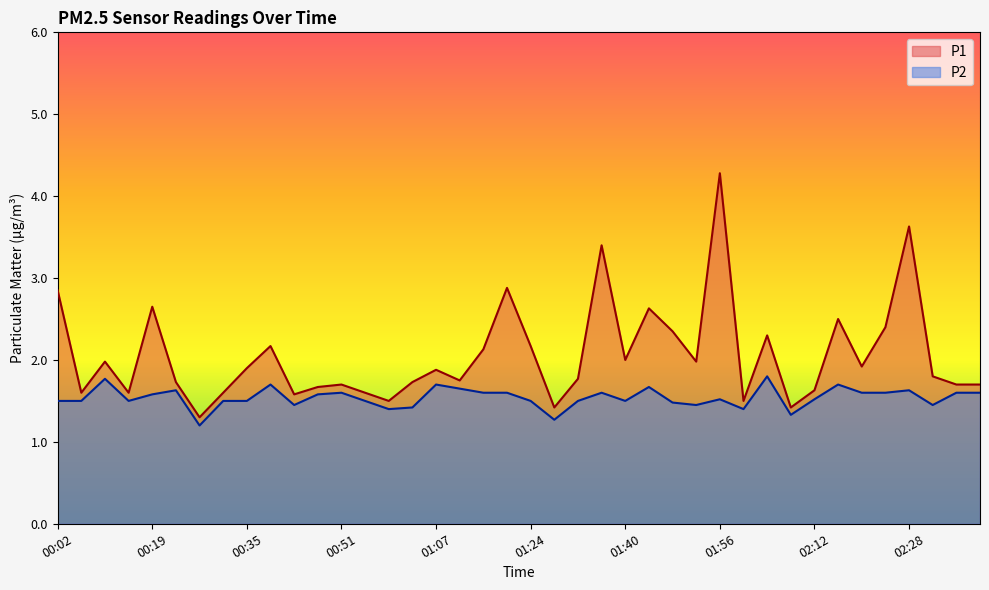

The P1 series shows 1.6 at 00:31. True or false?

True